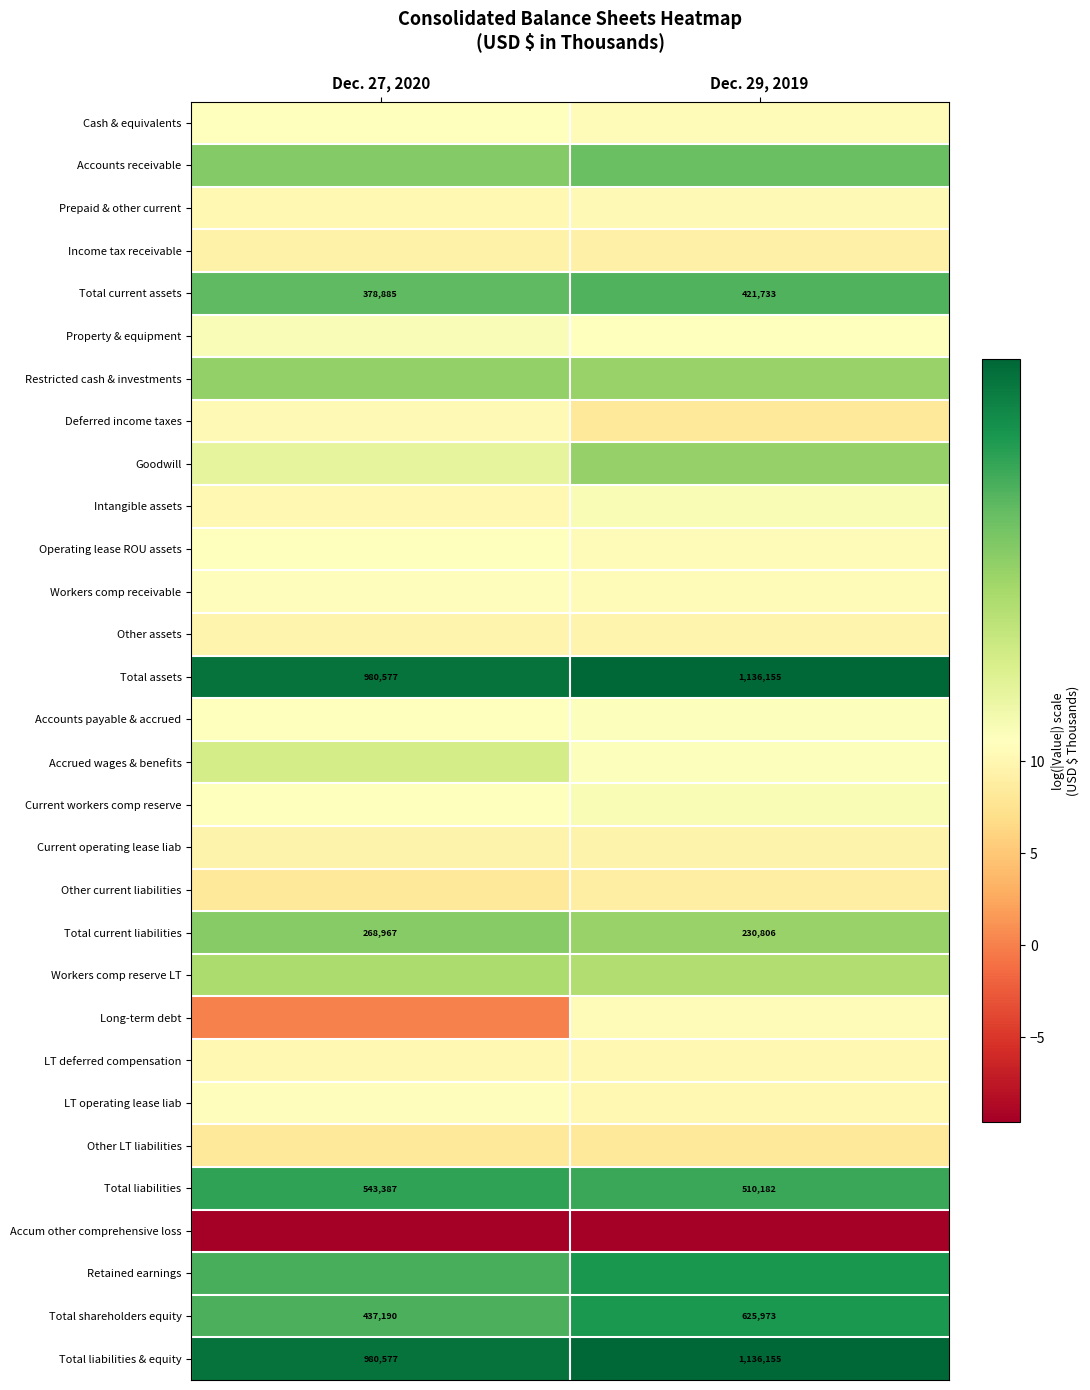

What is the minimum value shown in the chart?

-9.6